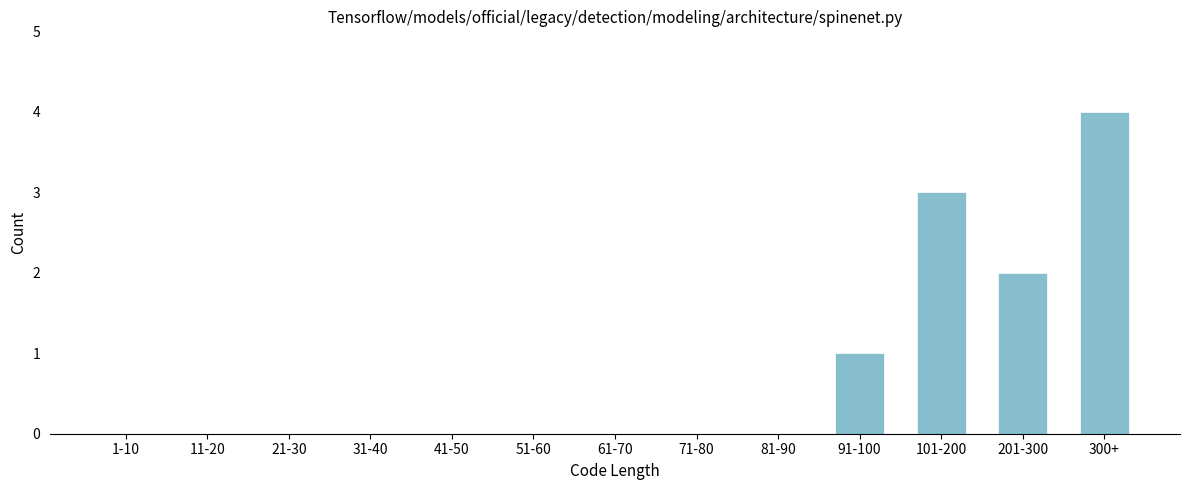

Reading left to right, extract all data points from this chart.

1-10=0	11-20=0	21-30=0	31-40=0	41-50=0	51-60=0	61-70=0	71-80=0	81-90=0	91-100=1	101-200=3	201-300=2	300+=4